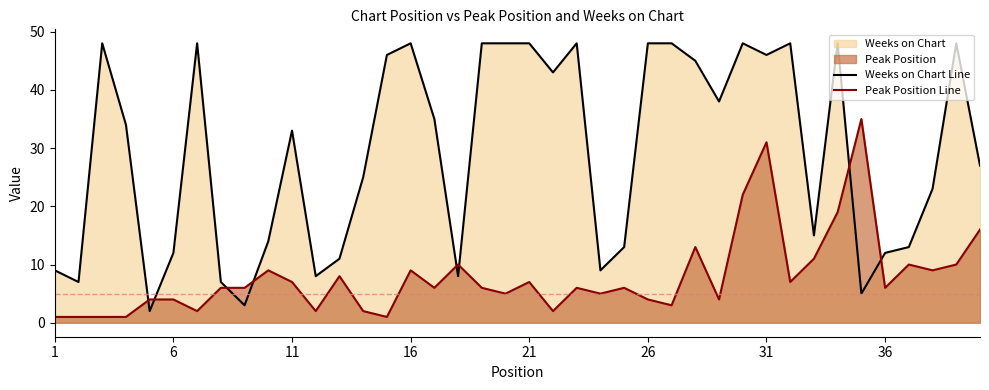

Between 16 and 31, which series saw the biggest shift?

Peak Position Line